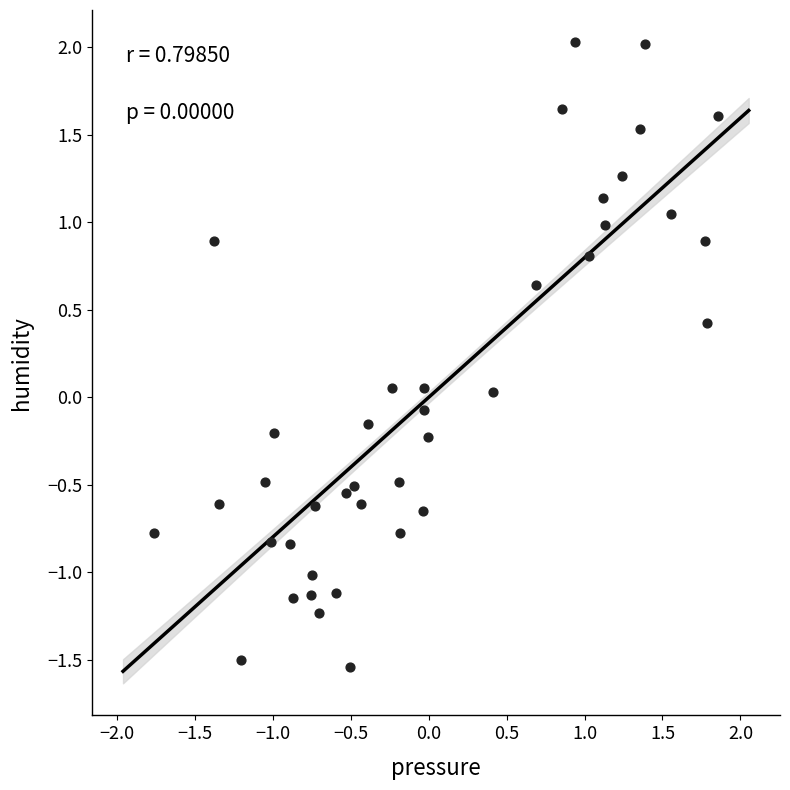

What is the range of Y values (max minus min)?

3.6